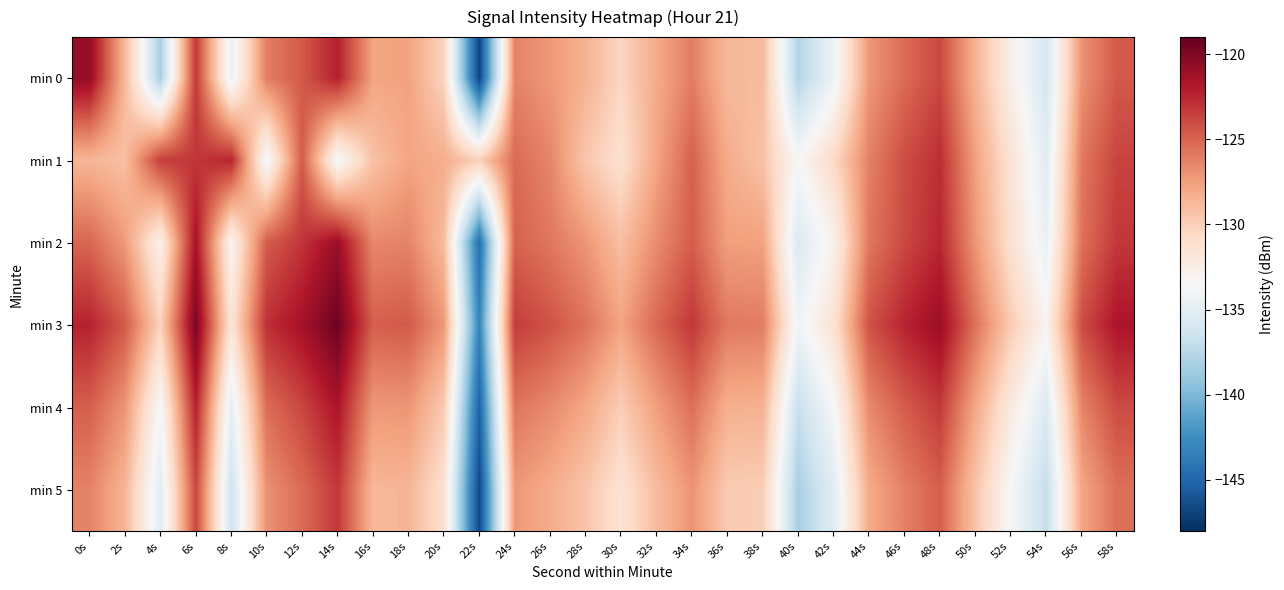

Rank the series by their maximum value, from lowest to highest.

min 5, min 1, min 4, min 2, min 0, min 3